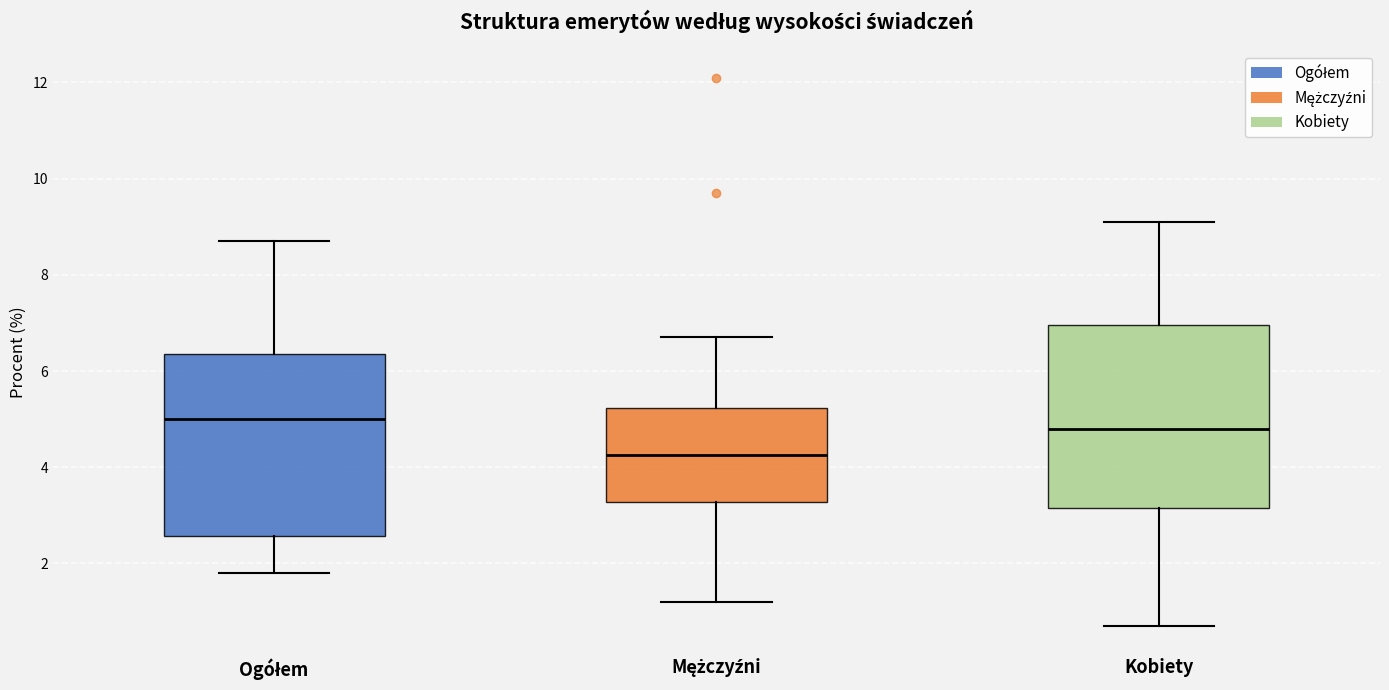

Reading left to right, transcribe this box plot: for each box, give where its median line is, the range the box spans, and where its two whiskers end, as read against the y-axis. The values are not printed on the chart, so give them approximately, as read against the axis.

Ogółem: median 5.0, box 2.6 to 6.4, whiskers 1.8 to 8.8
Mężczyźni: median 4.2, box 3.2 to 5.2, whiskers 1.2 to 6.8
Kobiety: median 4.8, box 3.2 to 7.0, whiskers 0.8 to 9.2